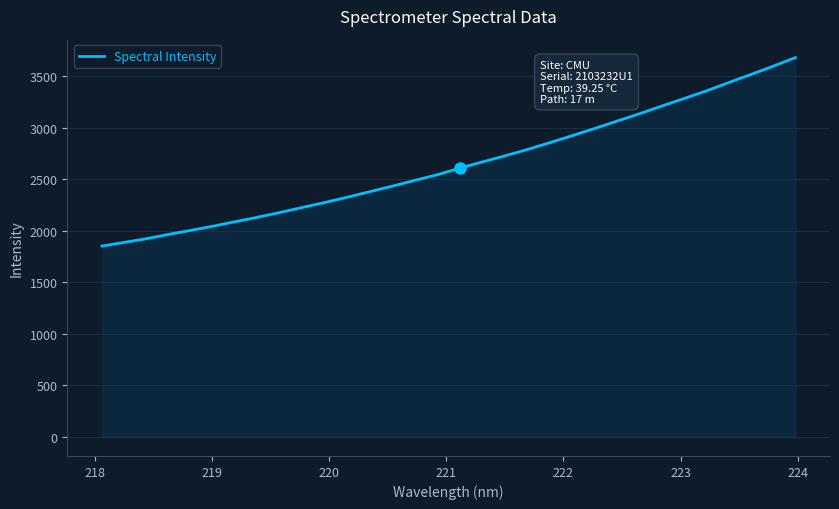

What is the difference between the maximum and minimum values?

1827.9